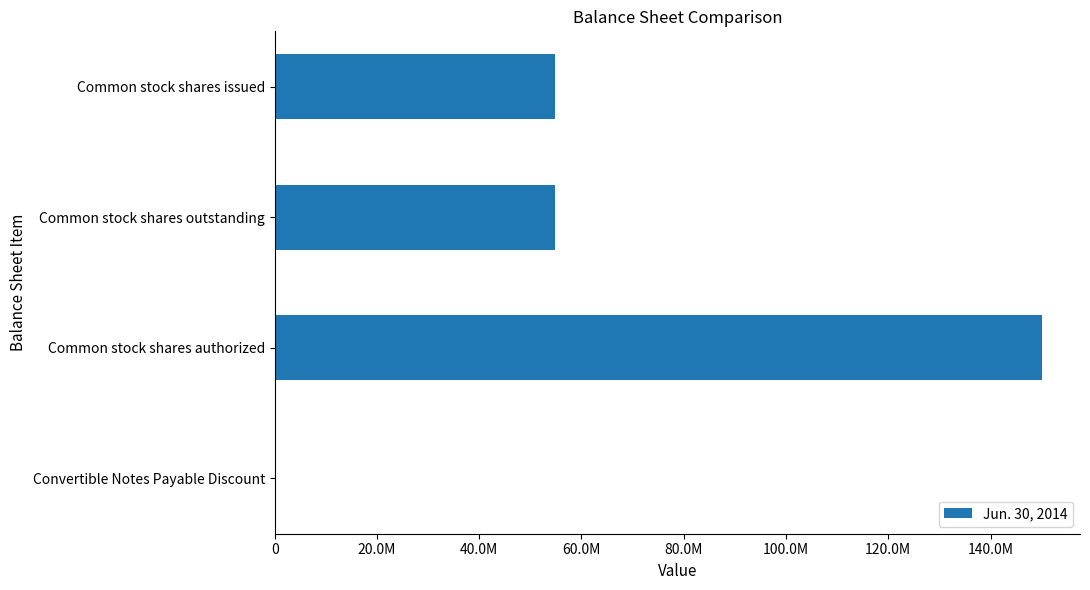

Are the bars horizontal?

Yes